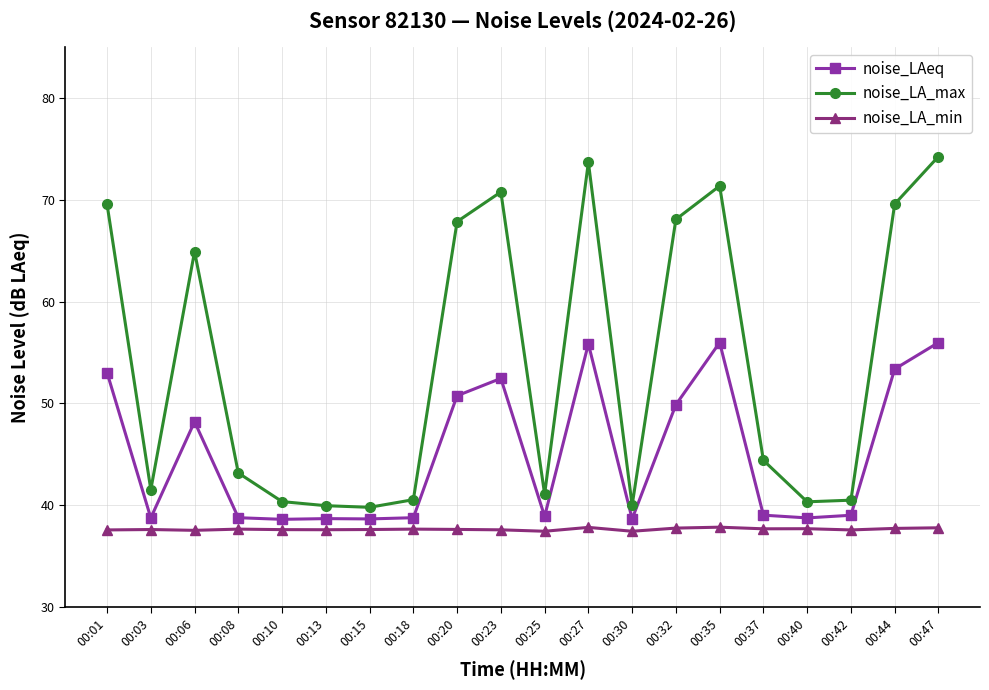

Which series has the widest spread of values?

noise_LA_max